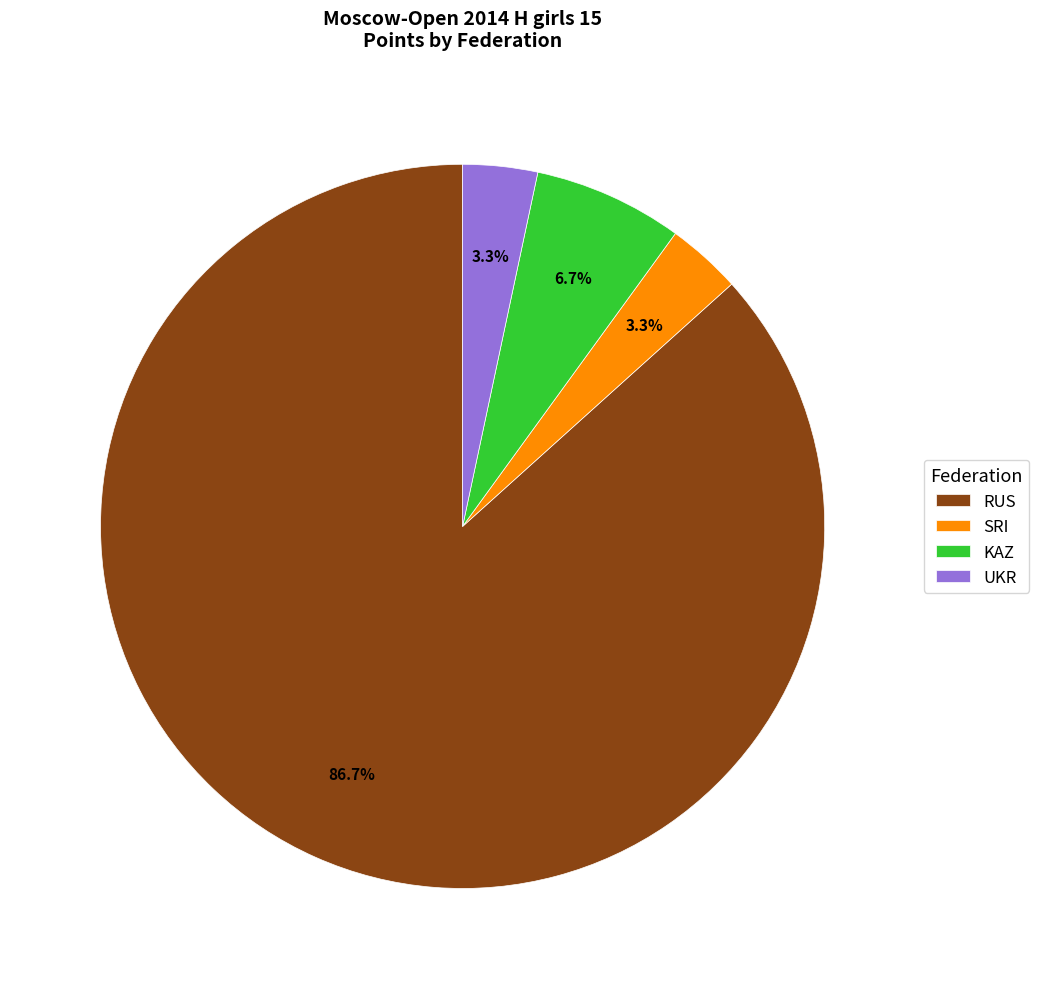

Between UKR and RUS, which is larger?

RUS